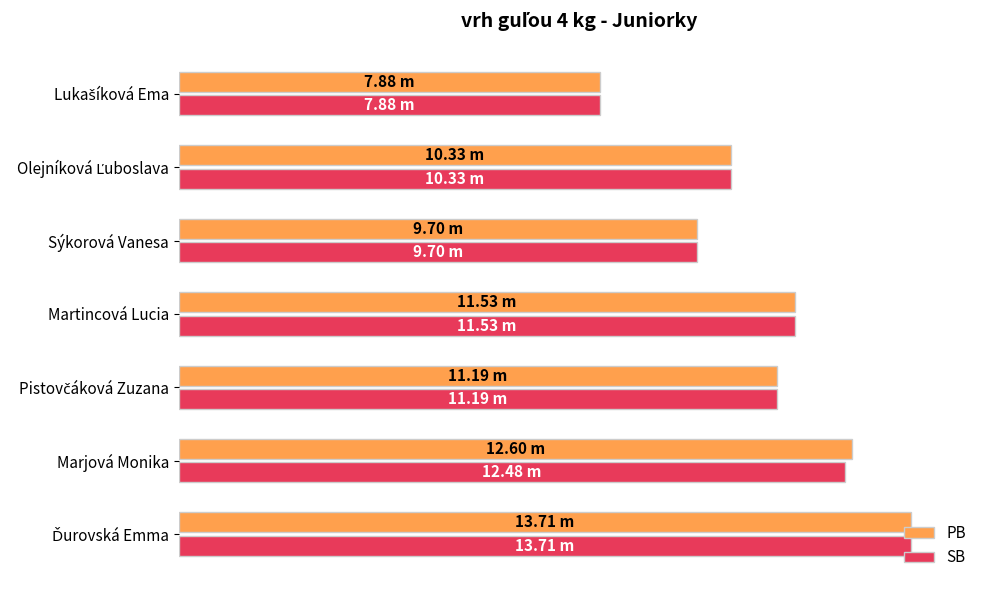

What are all the series names shown in the legend?

PB, SB